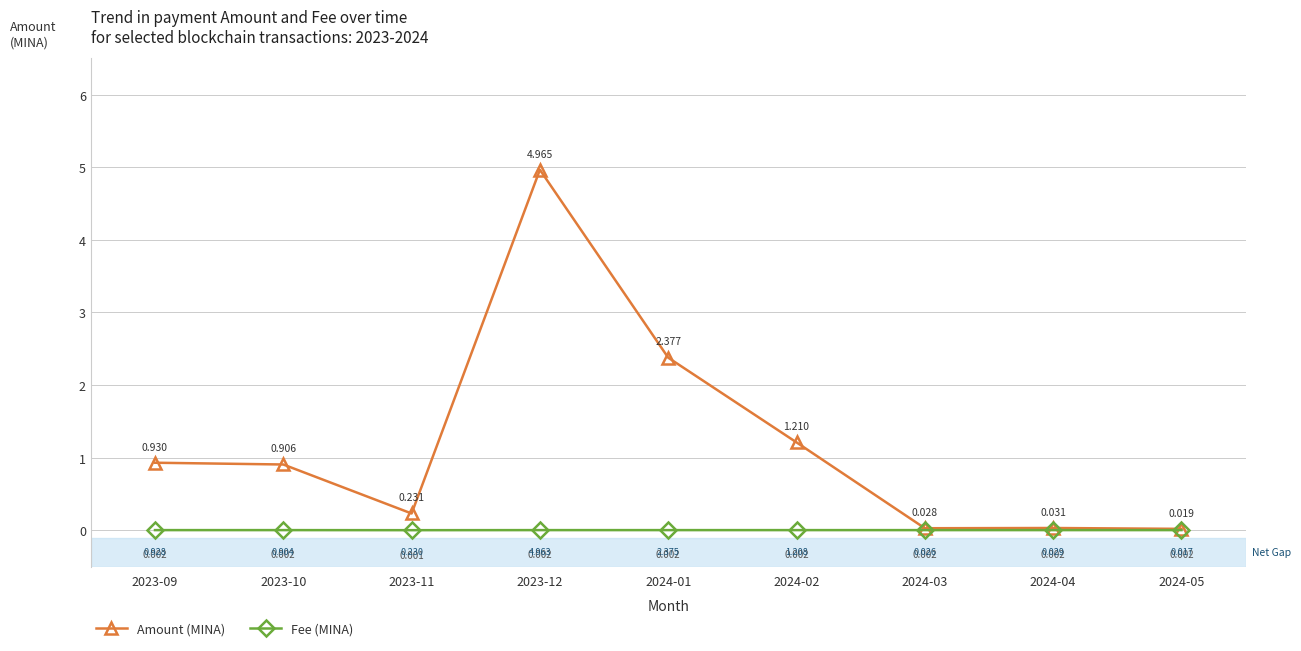

How many interior local valleys does the Fee (MINA) series have?

1